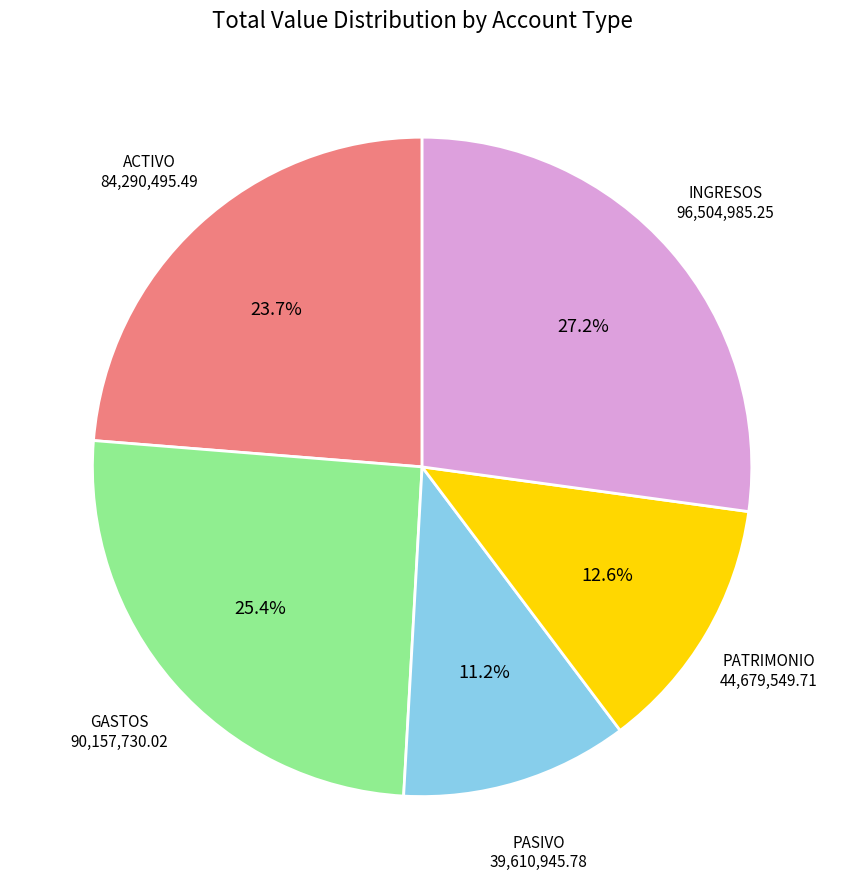

Rank the categories by value from lowest to highest.

PASIVO, PATRIMONIO, ACTIVO, GASTOS, INGRESOS